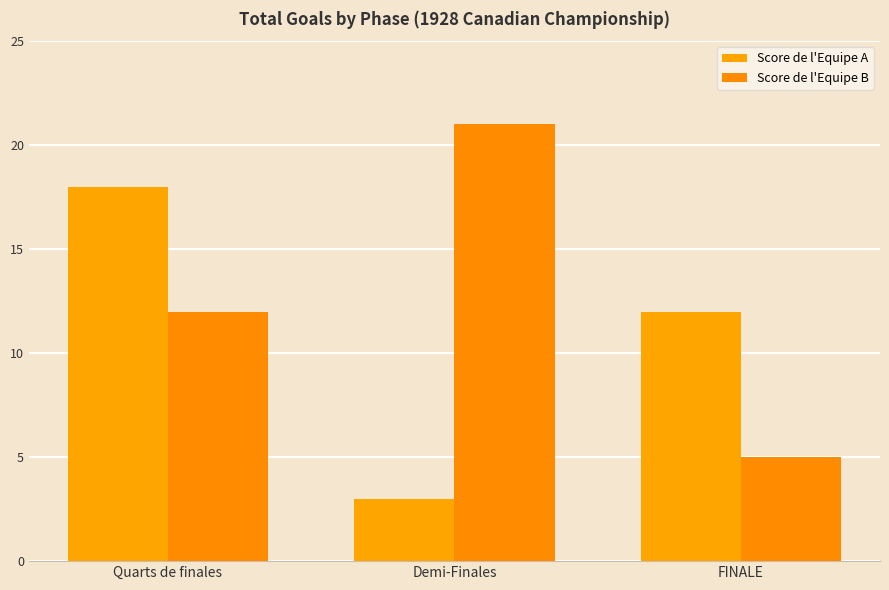

Reading left to right, extract all data points from this chart.

Score de l'Equipe A: 18	3	12
Score de l'Equipe B: 12	21	5